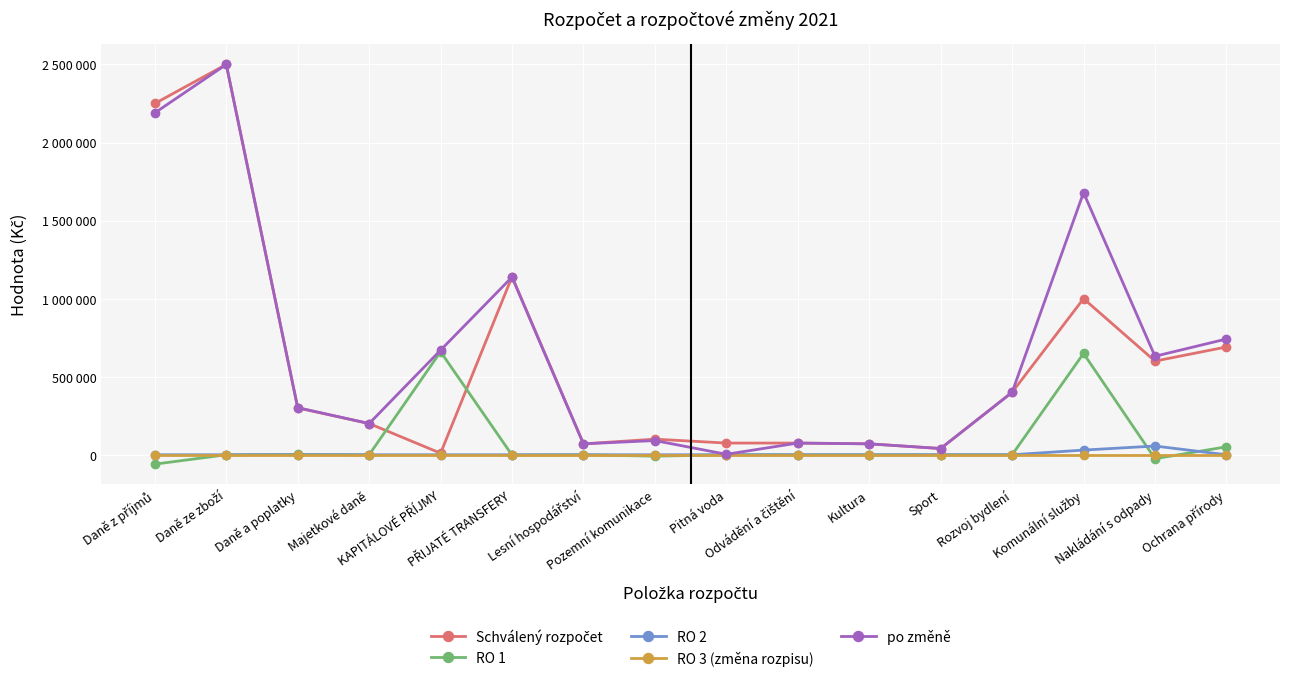

What is the difference between the highest and lowest values at Pitná voda?

75000